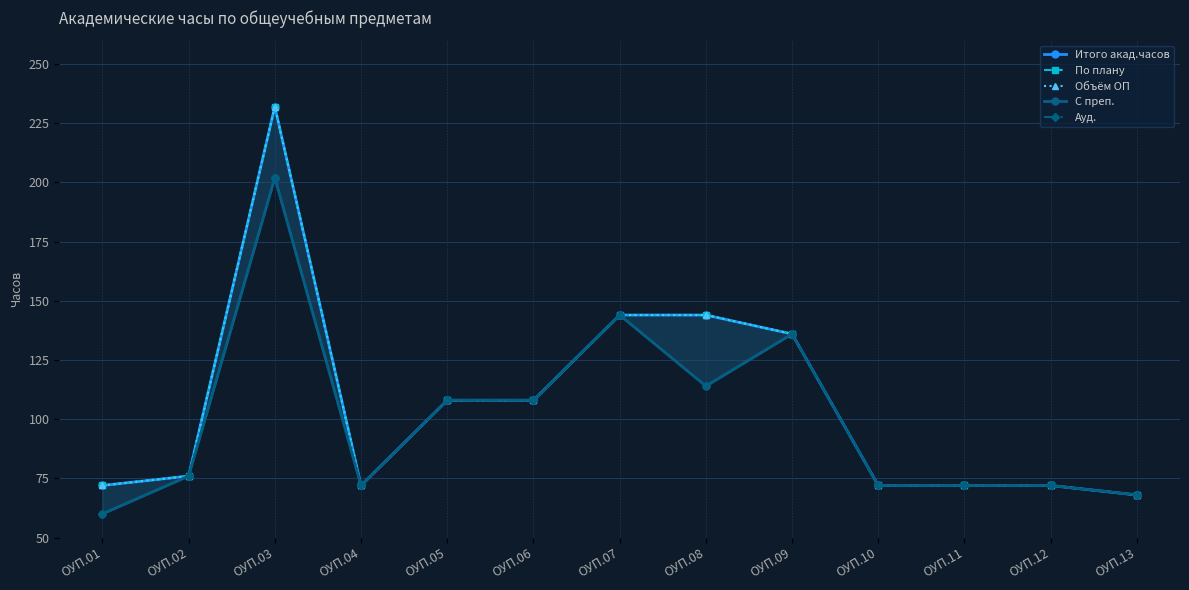

Which series has the widest spread of values?

Итого акад.часов